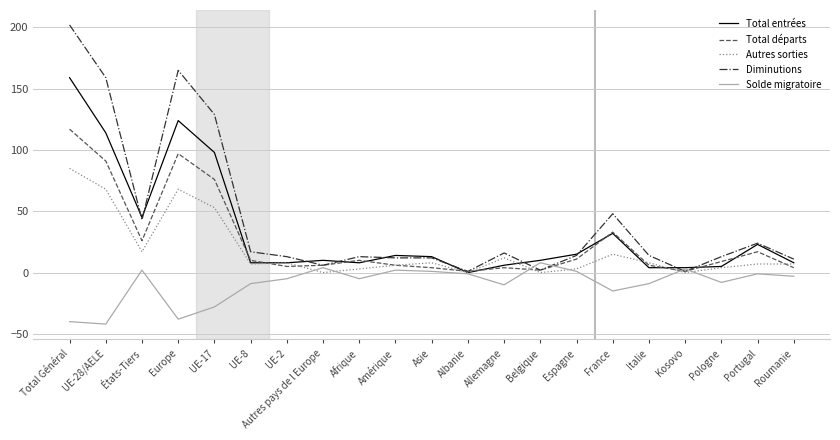

Rank the series by their maximum value, from highest to lowest.

Diminutions, Total entrées, Total départs, Autres sorties, Solde migratoire